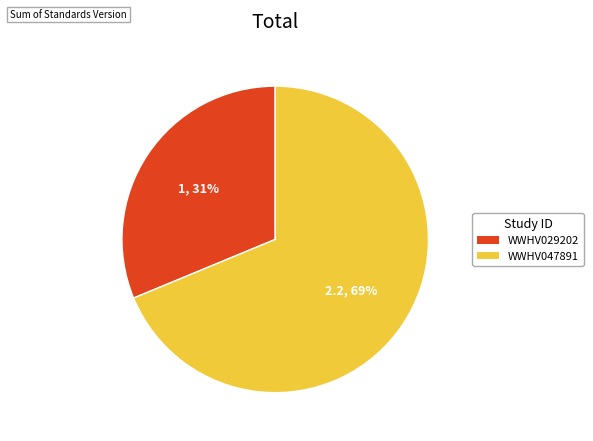

To the nearest percent, what is the combined percentage of WWHV047891 and WWHV029202?

100%